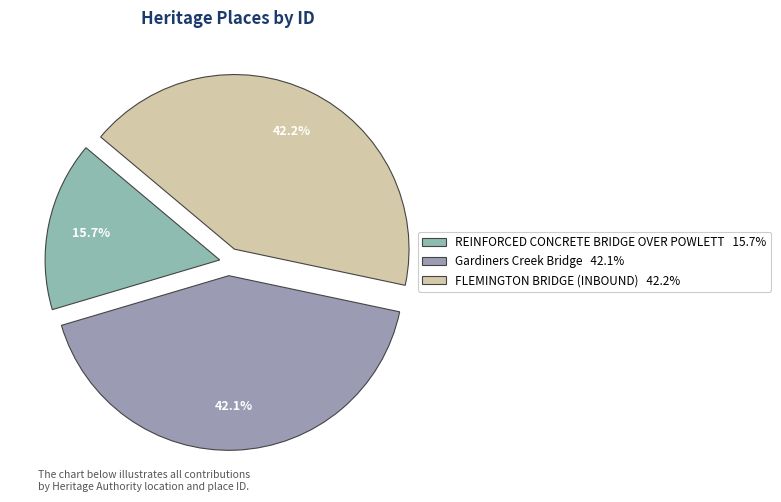

Count the number of slices in the pie.

3